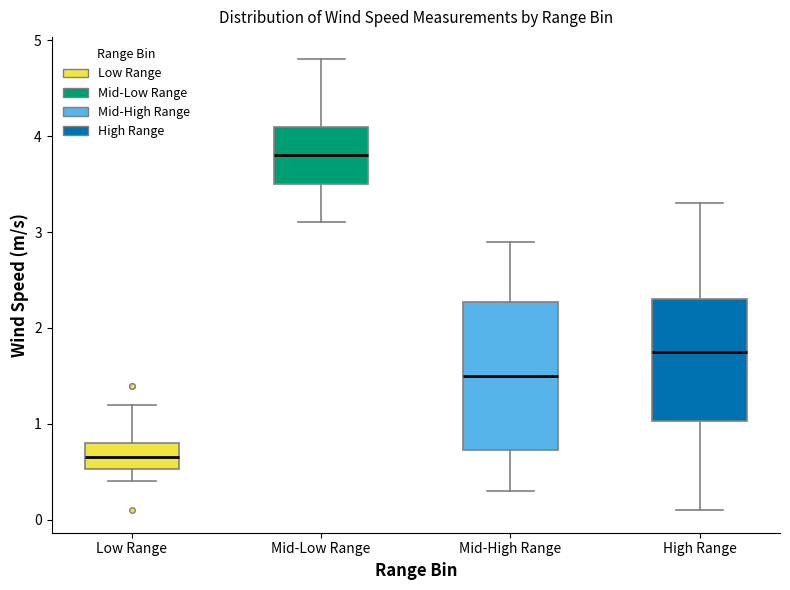

Which box has the lowest median line?

Low Range